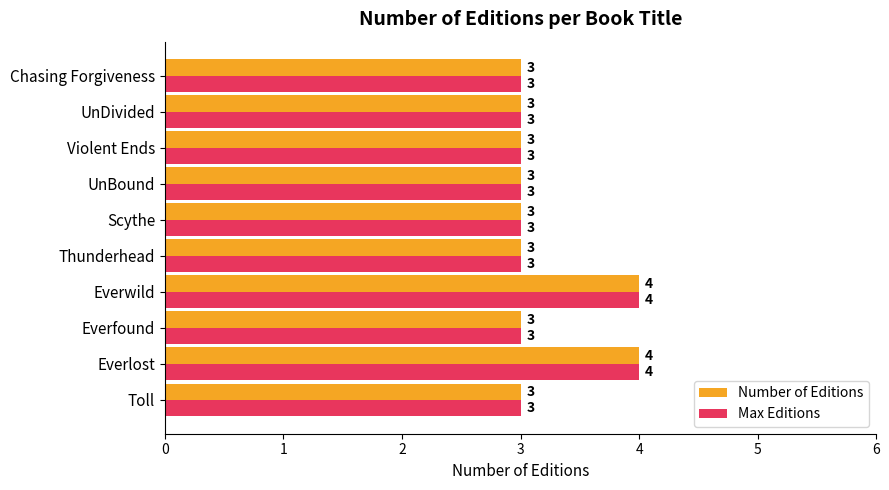

What is the greatest value displayed?

4